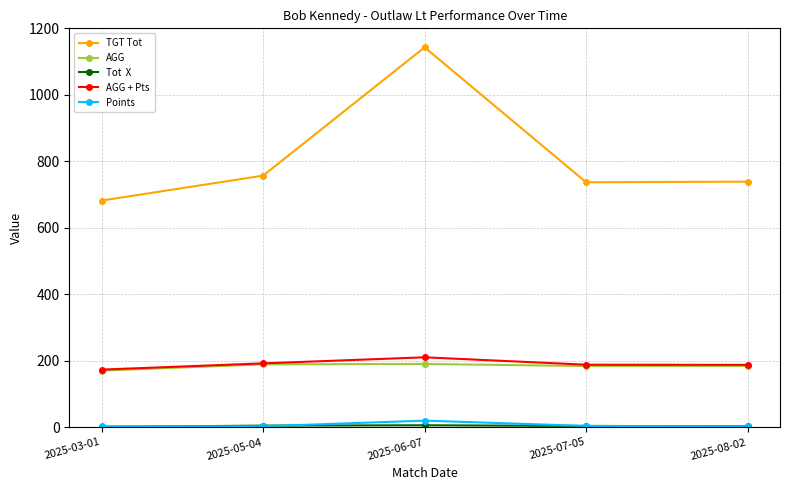

What is the label of the 4th point from the left?

2025-07-05